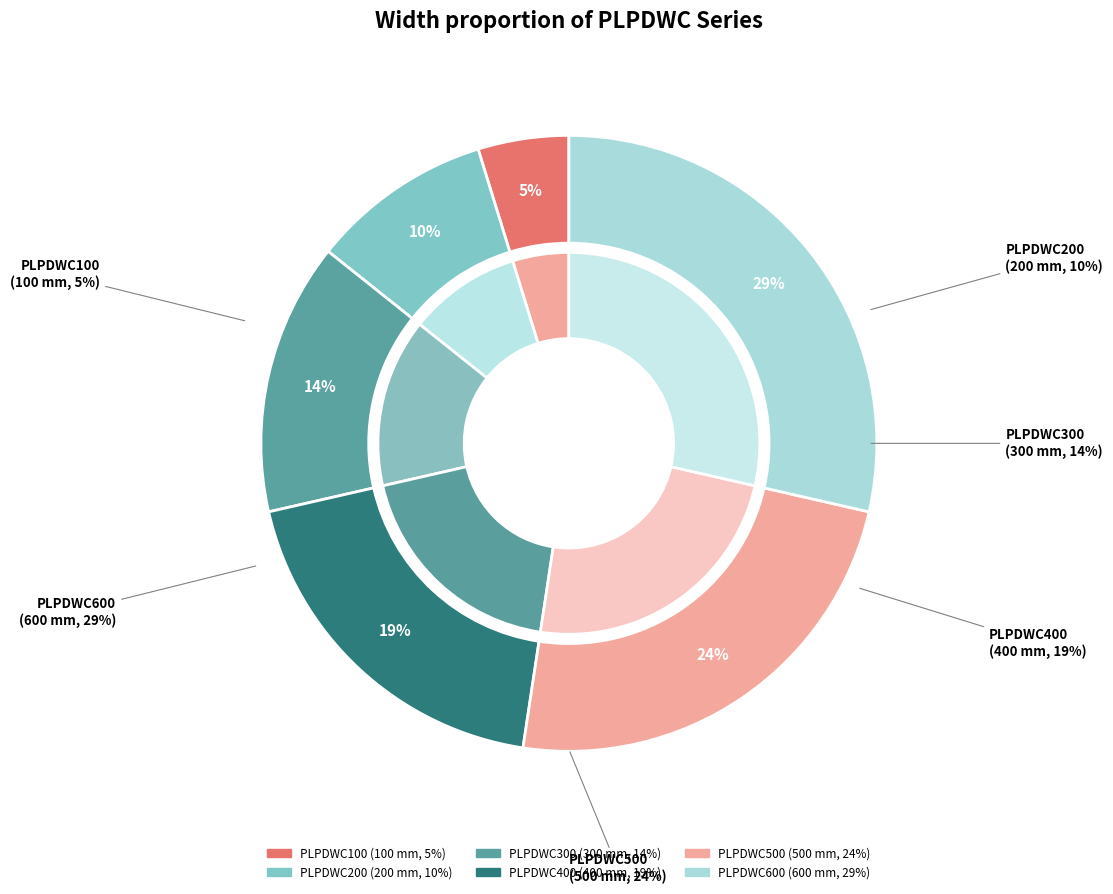

To the nearest percent, what portion does PLPDWC500 represent?

24%